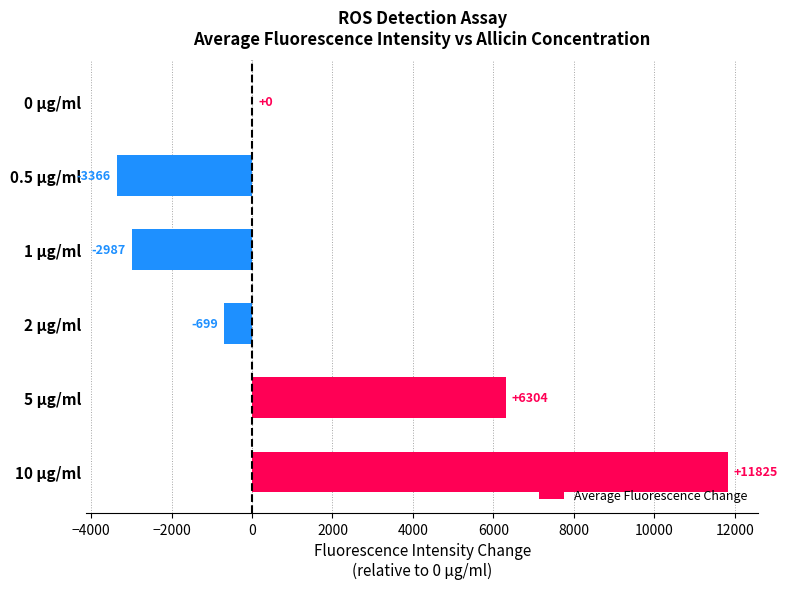

At which label is the value closest to 4229?

5 µg/ml